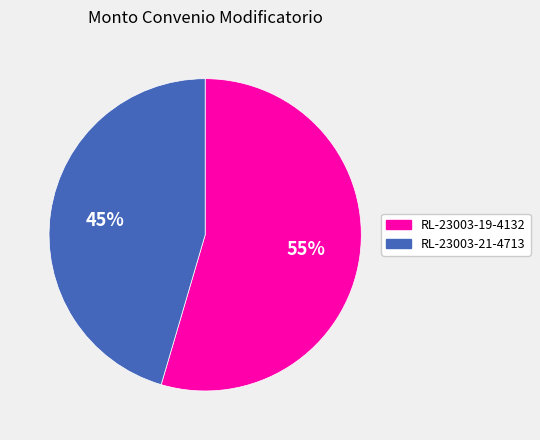

To the nearest percent, what is the average slice percentage?

50%